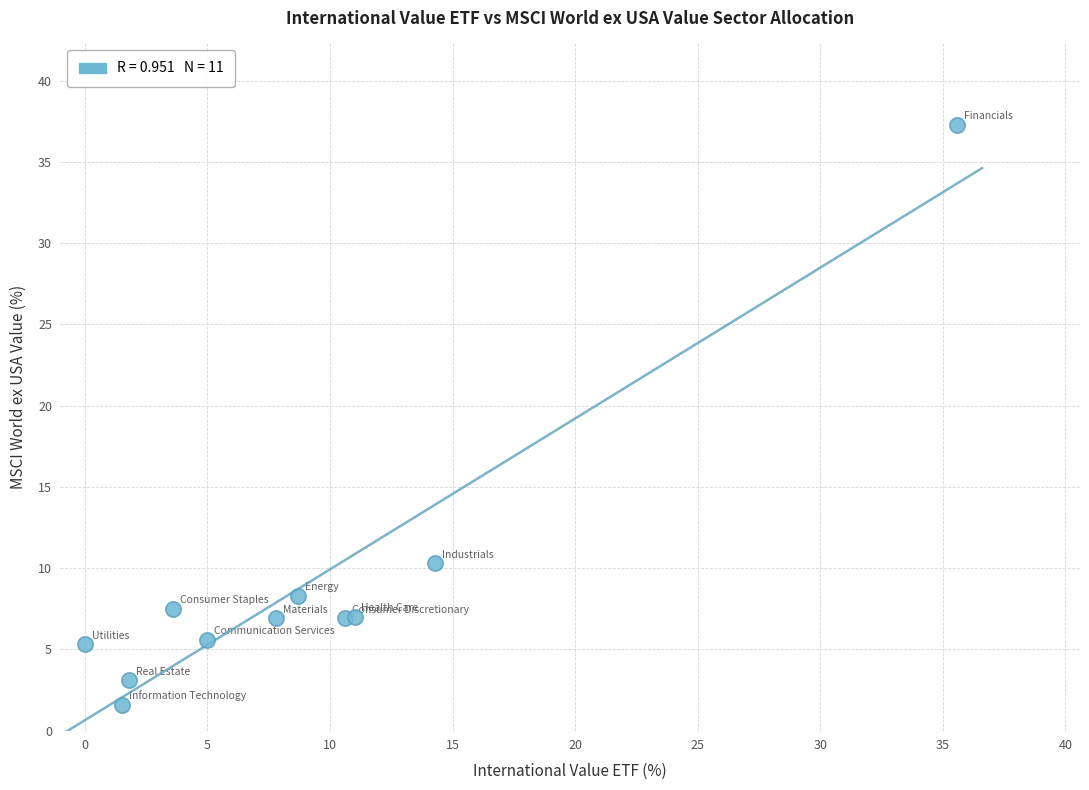

What Y value in the scatter plot is closest to 19?

10.3